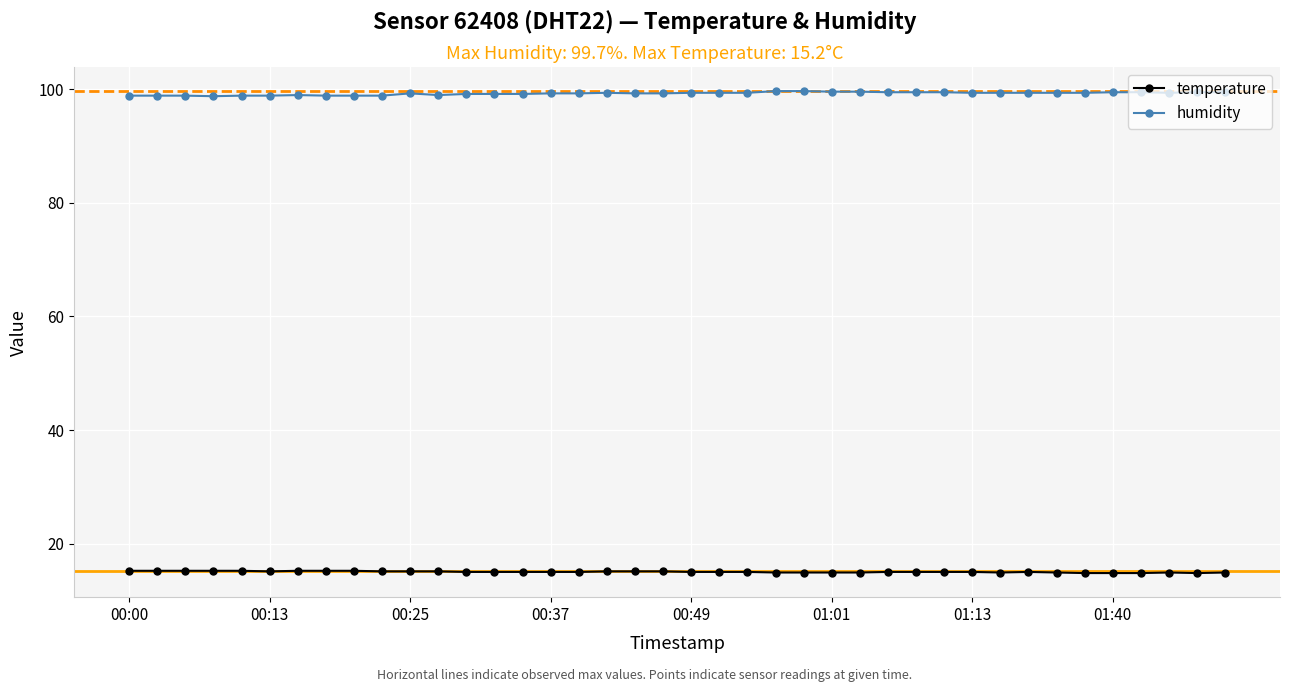

What is the smallest value displayed?

14.8